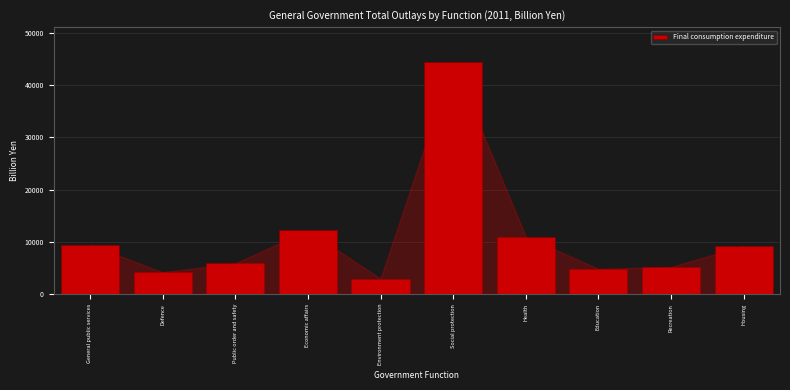

Reading left to right, extract all data points from this chart.

9449.9	4191.1	5889.3	12193.0	2950.5	44411.6	11001.7	4836.1	5195.5	9238.2